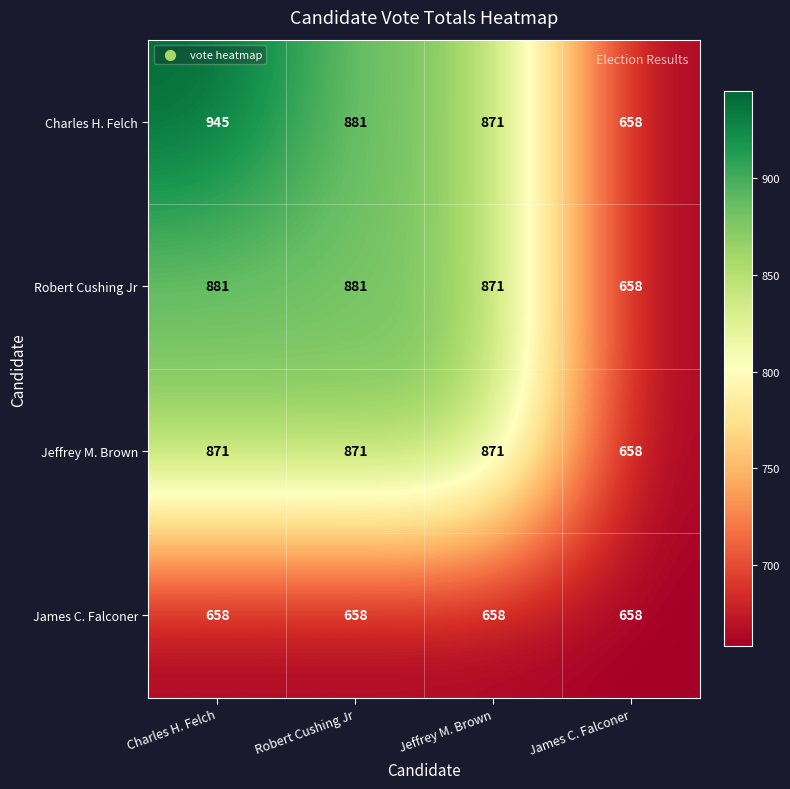

Which series has the largest total across all categories?

Charles H. Felch